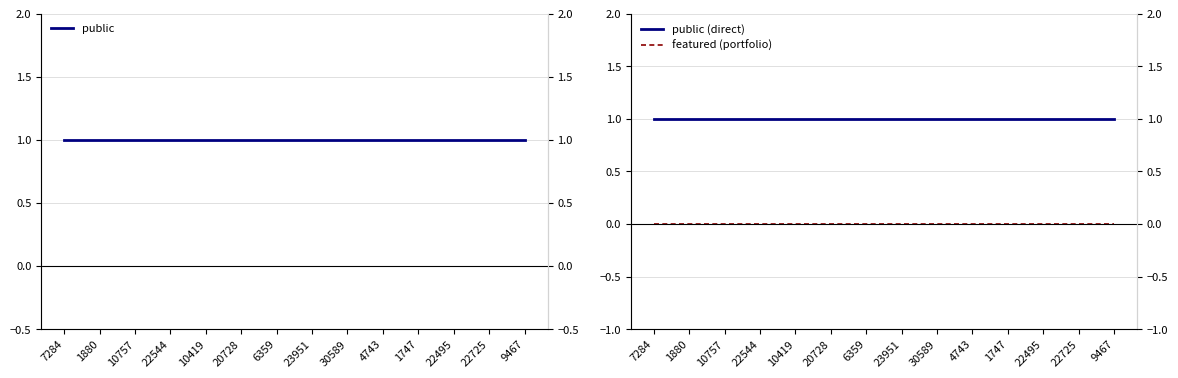

List the series in order of their peak value, highest first.

public, public (direct), featured (portfolio)